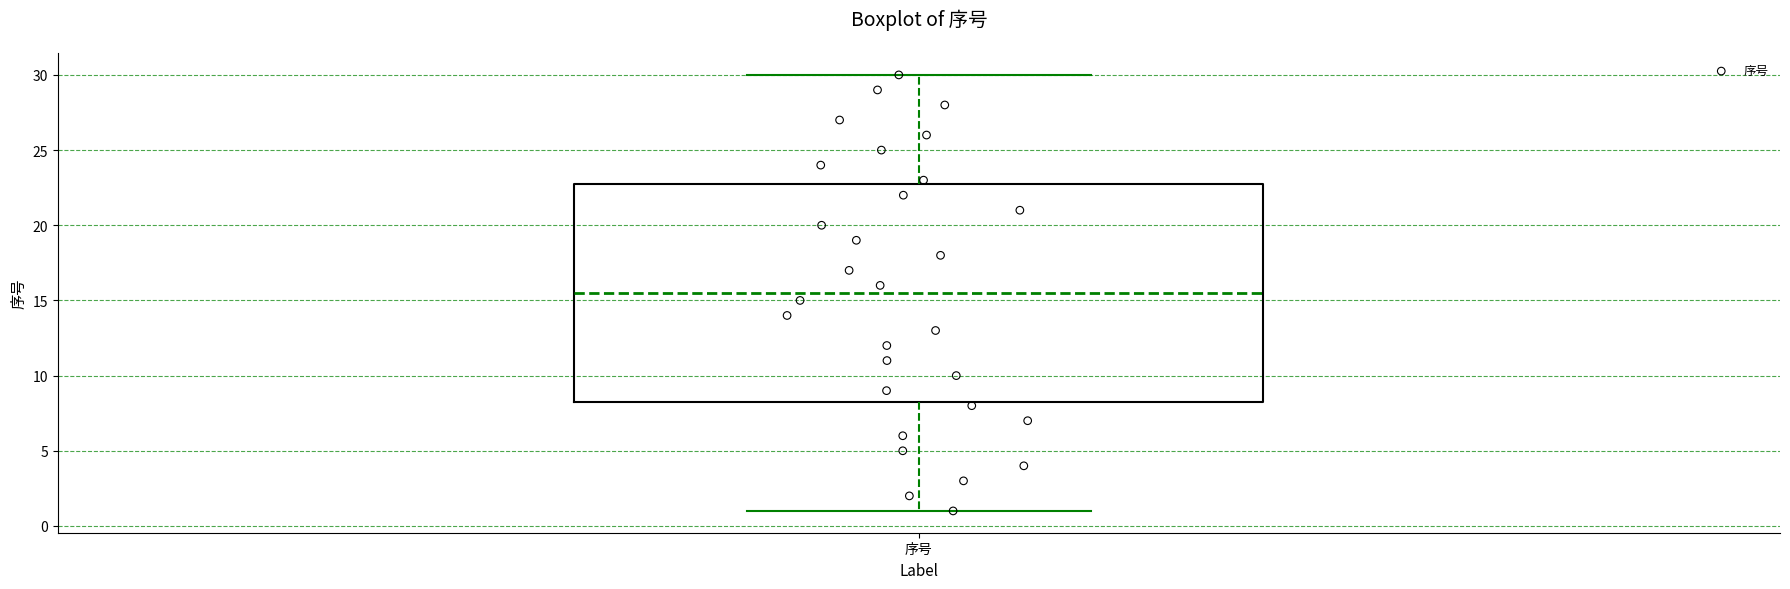

Where does the lower whisker of the box for 序号 end on the y-axis? The values are not printed on the chart, so give them approximately, as read against the axis.

1.0